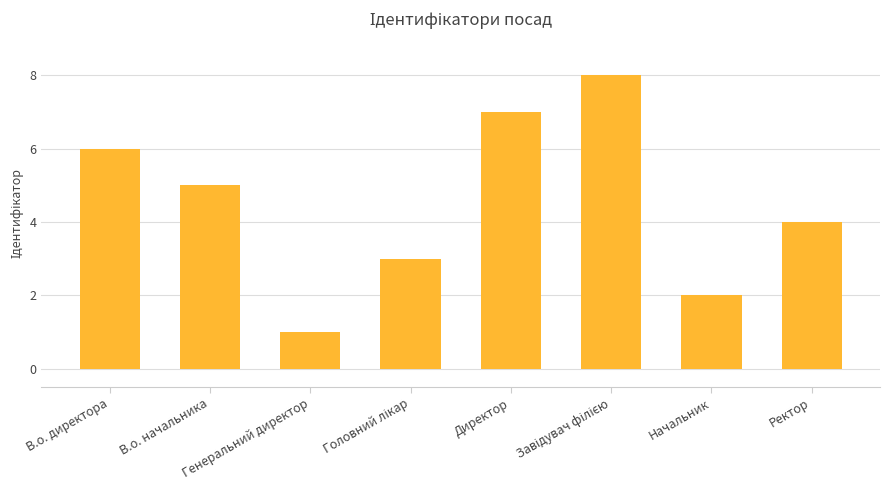

What is the smallest value displayed?

1